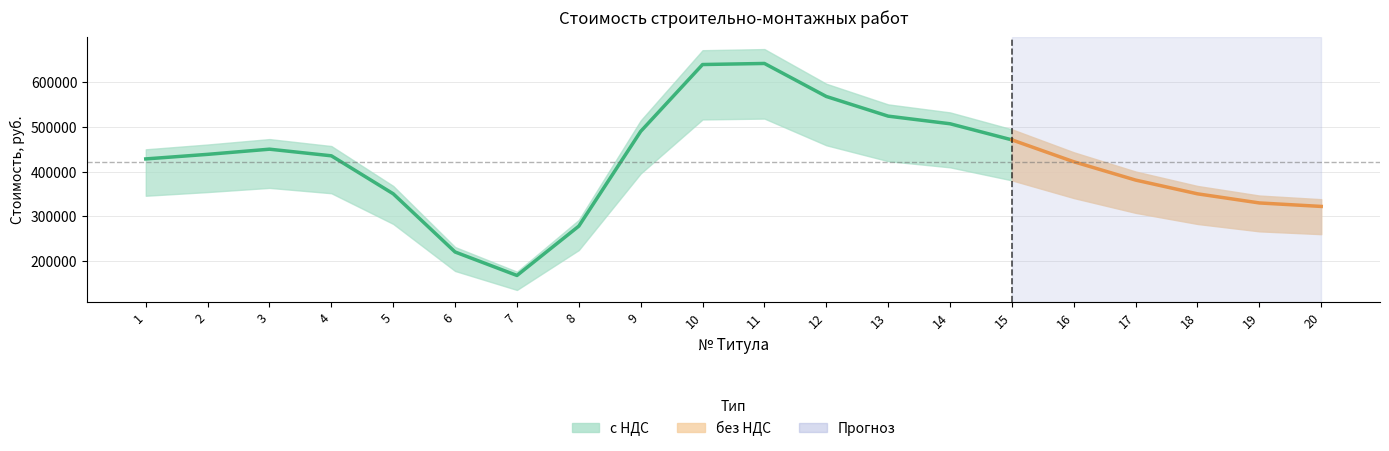

What are all the series names shown in the legend?

с НДС, без НДС